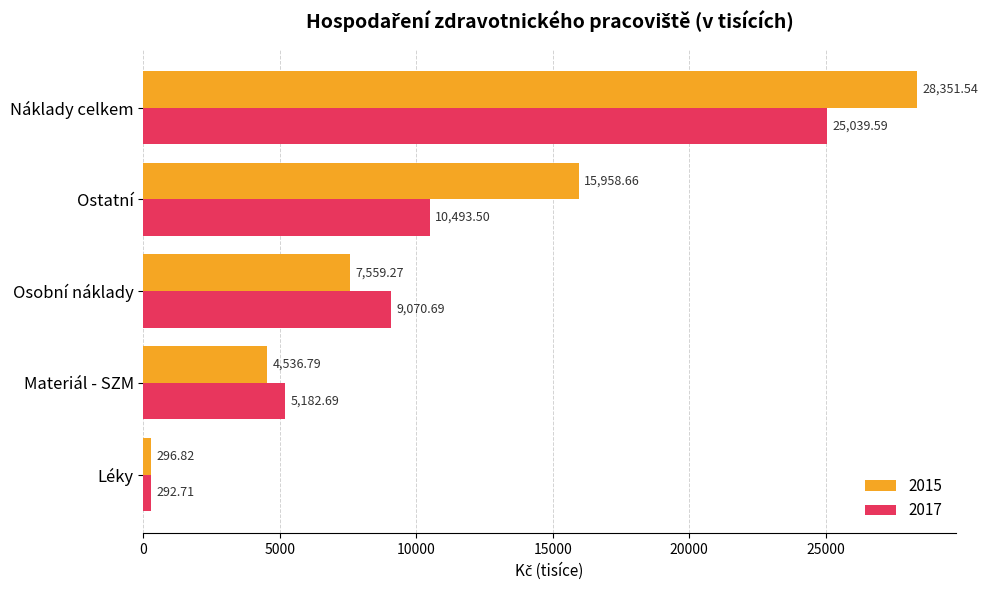

List the series in order of their peak value, lowest first.

2017, 2015